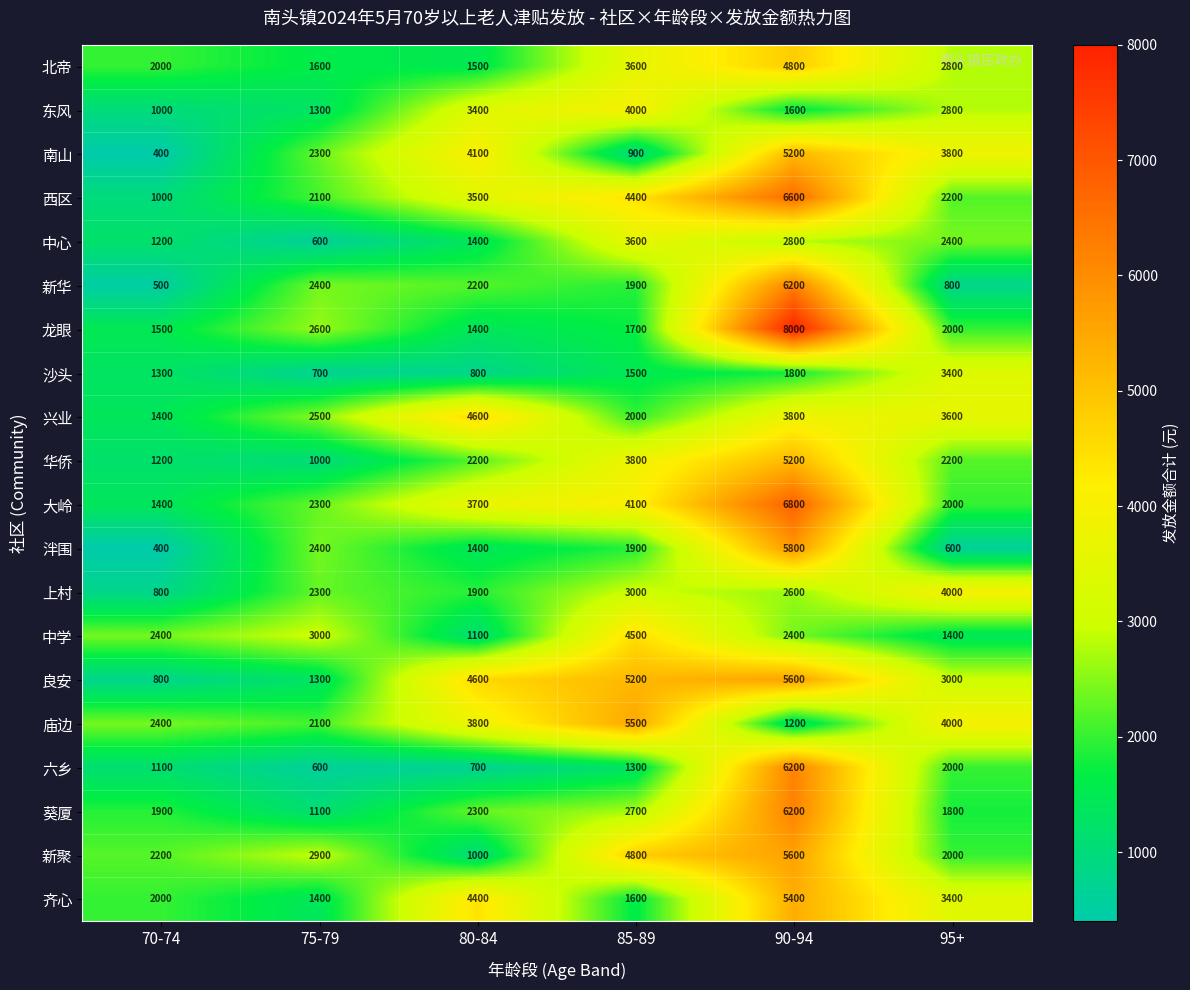

What is the difference between the second highest and second lowest values in the 六乡 series?

1300